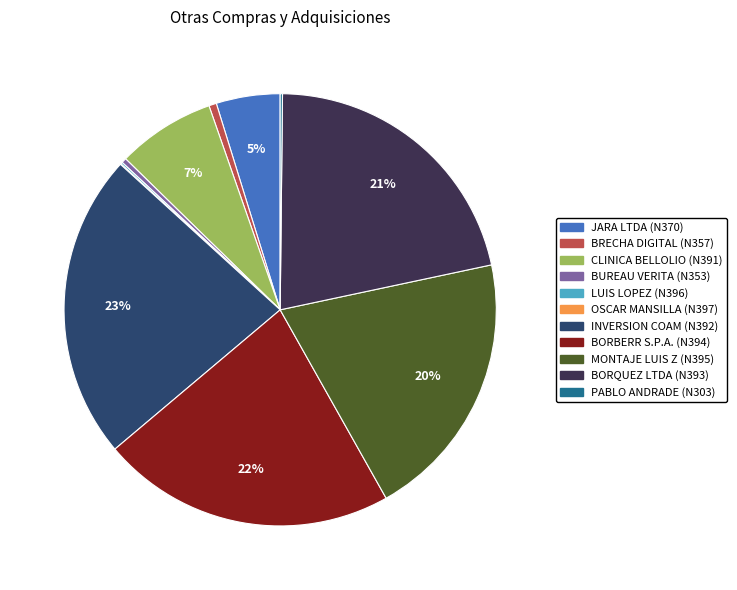

Is there any slice that represents more than half of the pie?

No